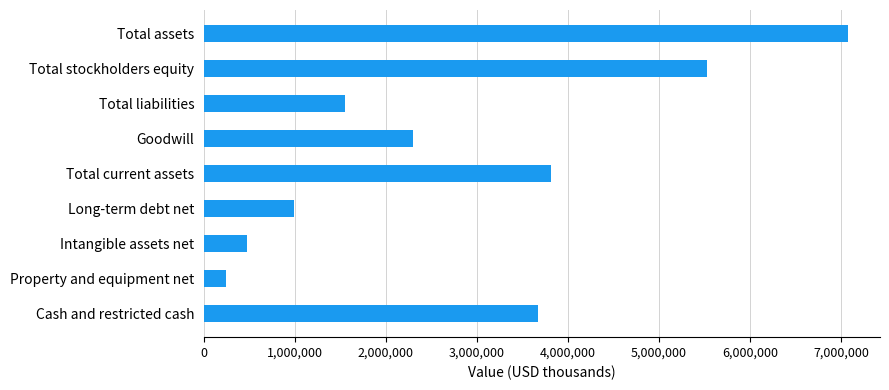

At which category does the chart reach its minimum across all series?

Property and equipment net